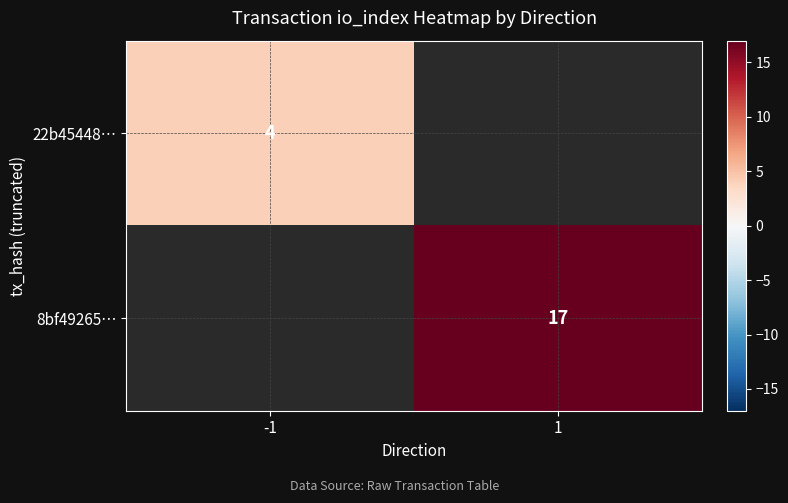

True or false: 22b45448… has a value of 2 at -1.

False